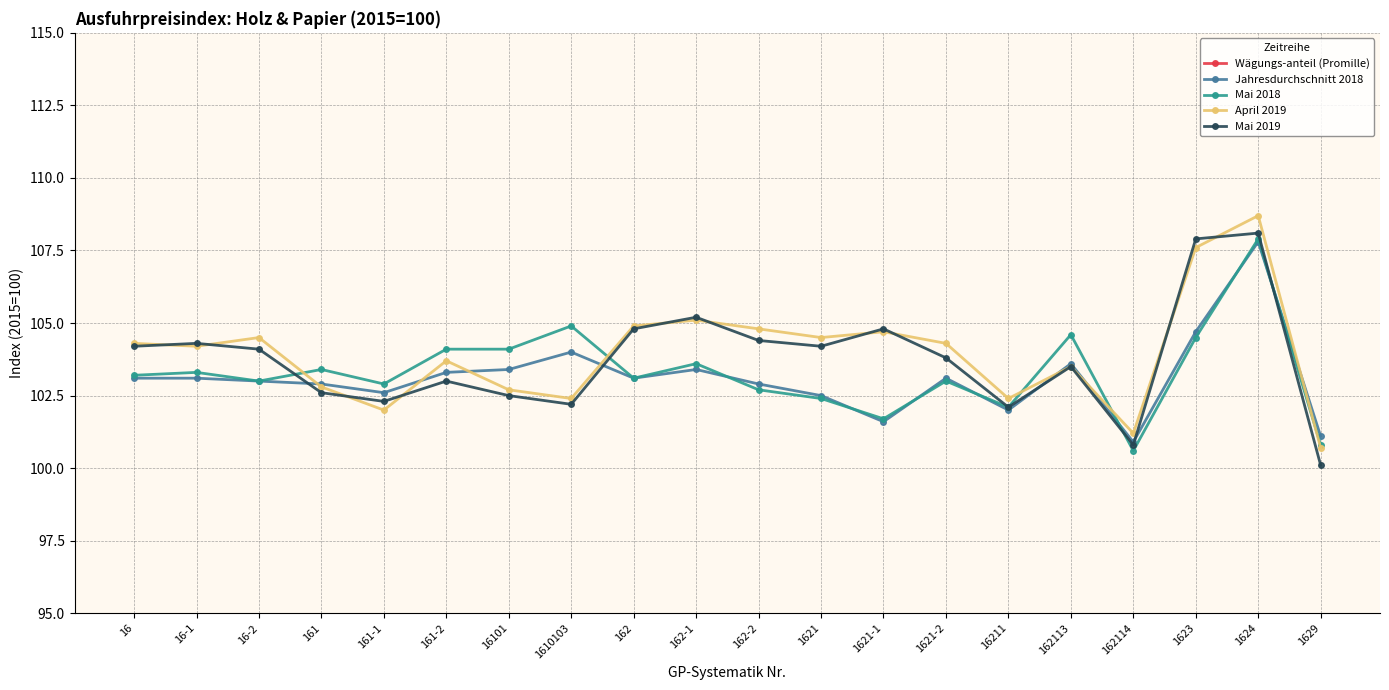

At which category is the sum across all series the highest?

1624